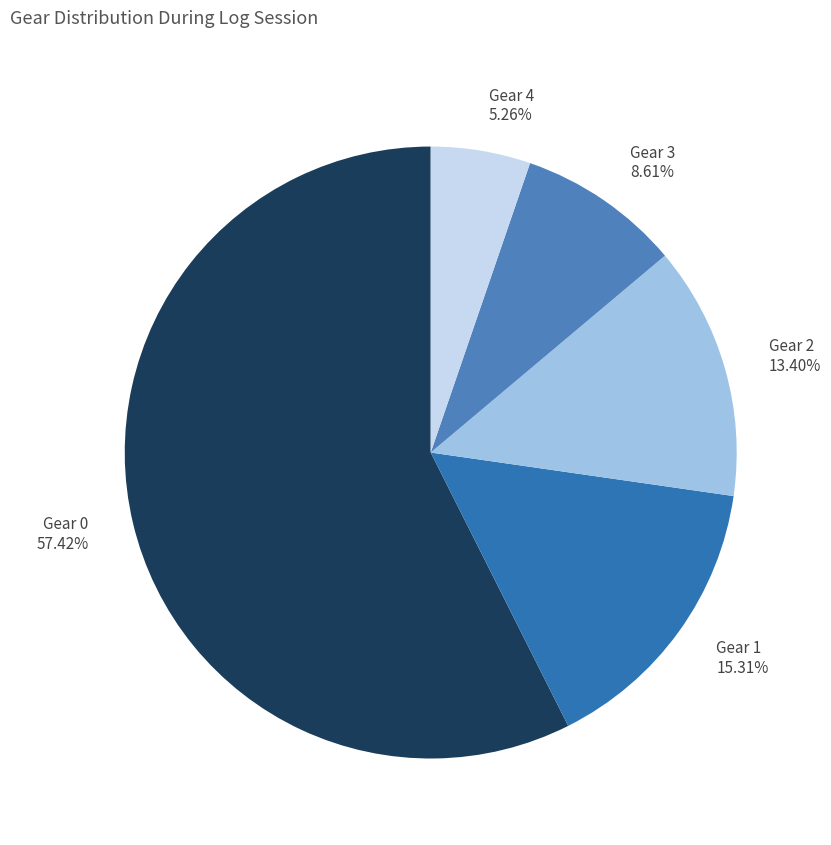

Is Gear 0 the majority of the pie?

Yes